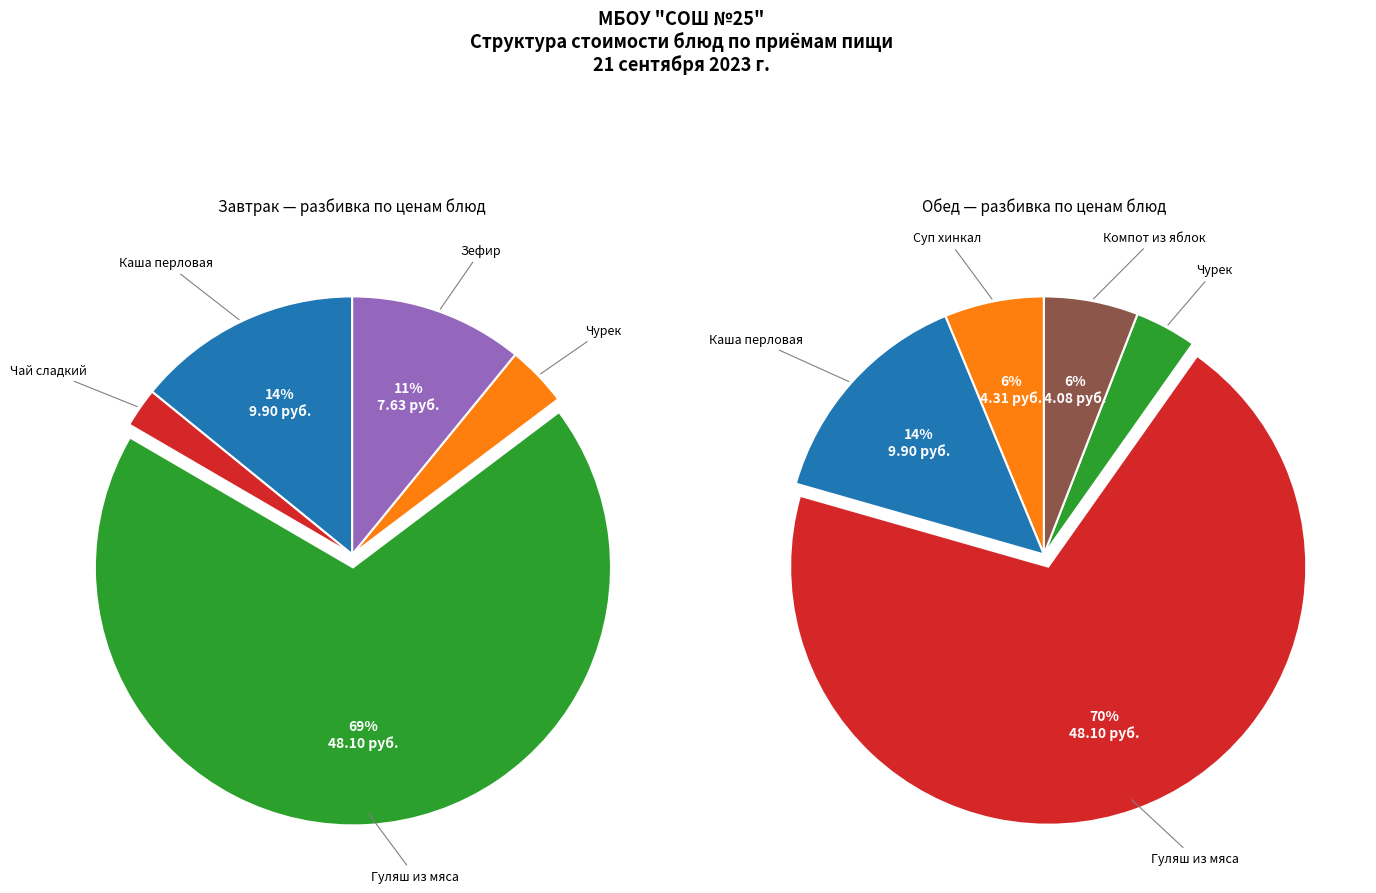

Which series has the widest spread of values?

Завтрак